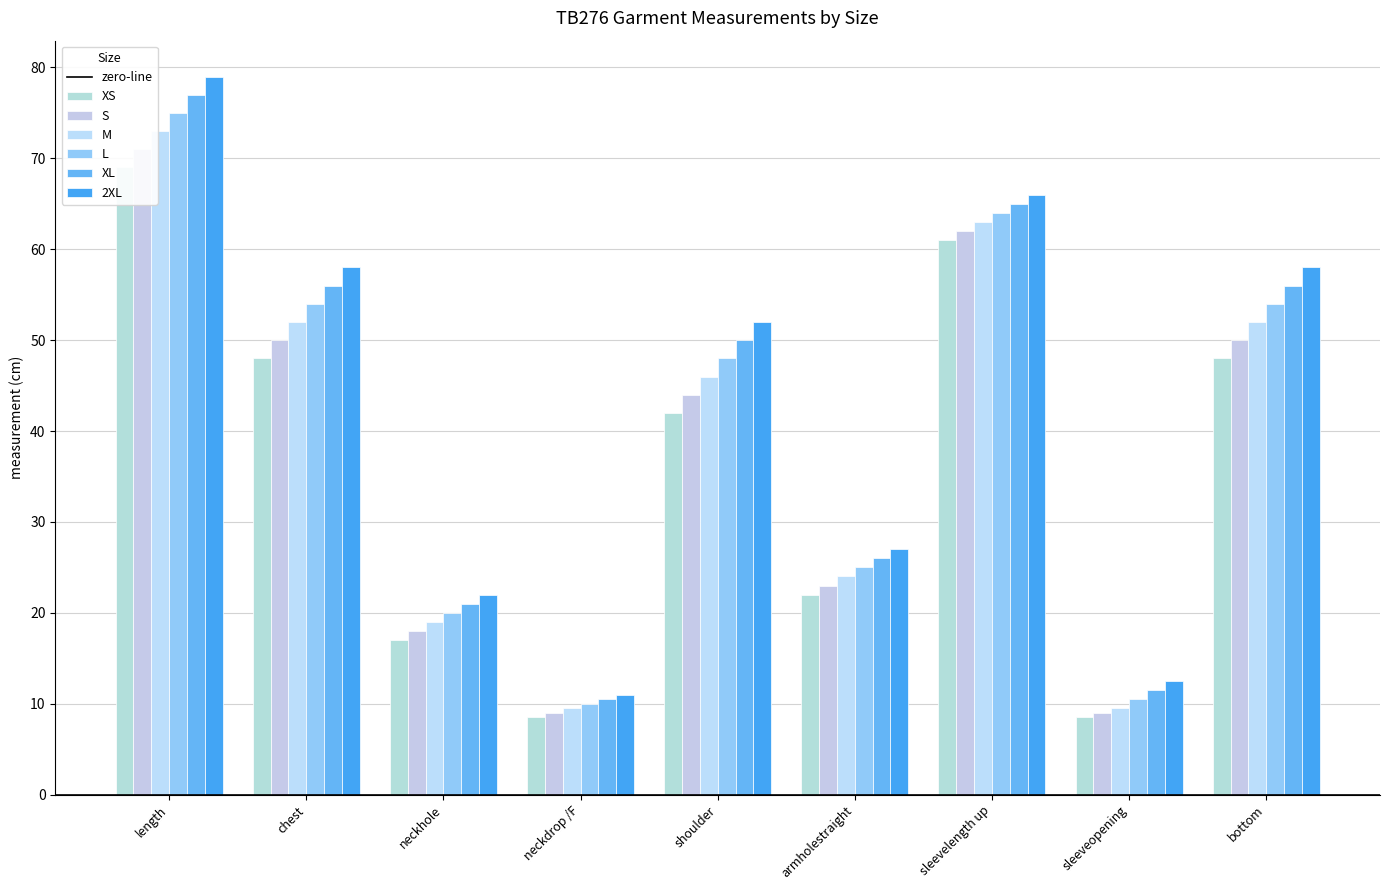

How many bars are there in each group?

6